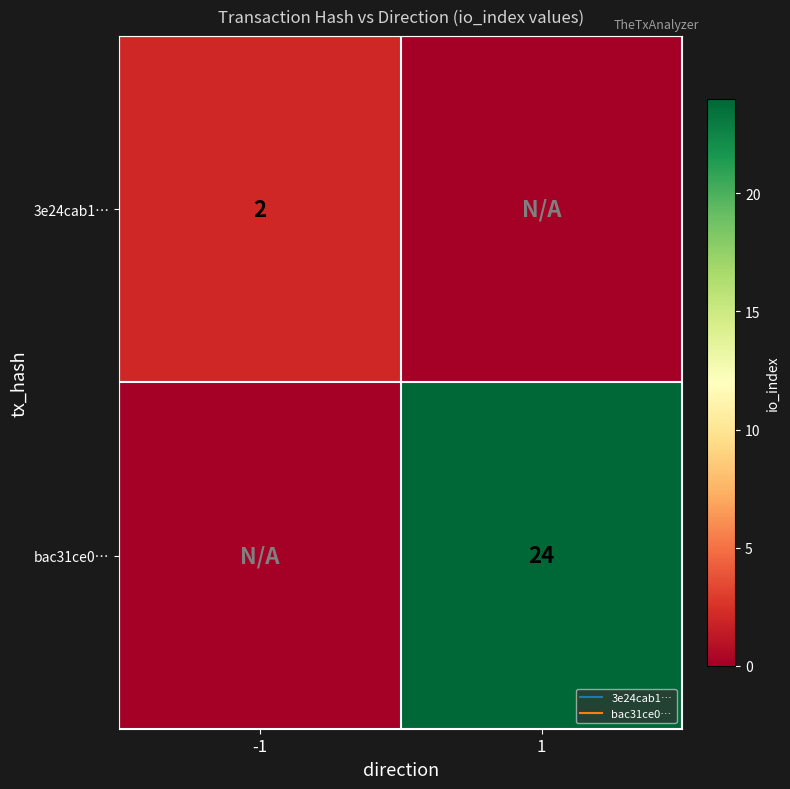

At how many categories does at least one series exceed 6?

1